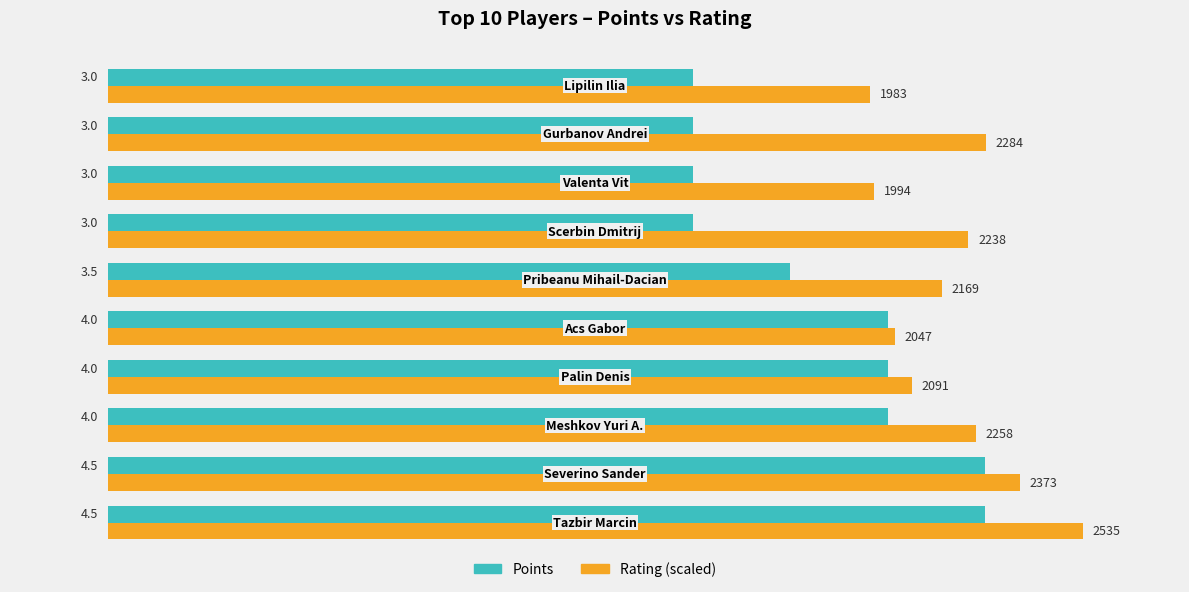

List the series in order of their overall mean, highest first.

Rating (scaled), Points